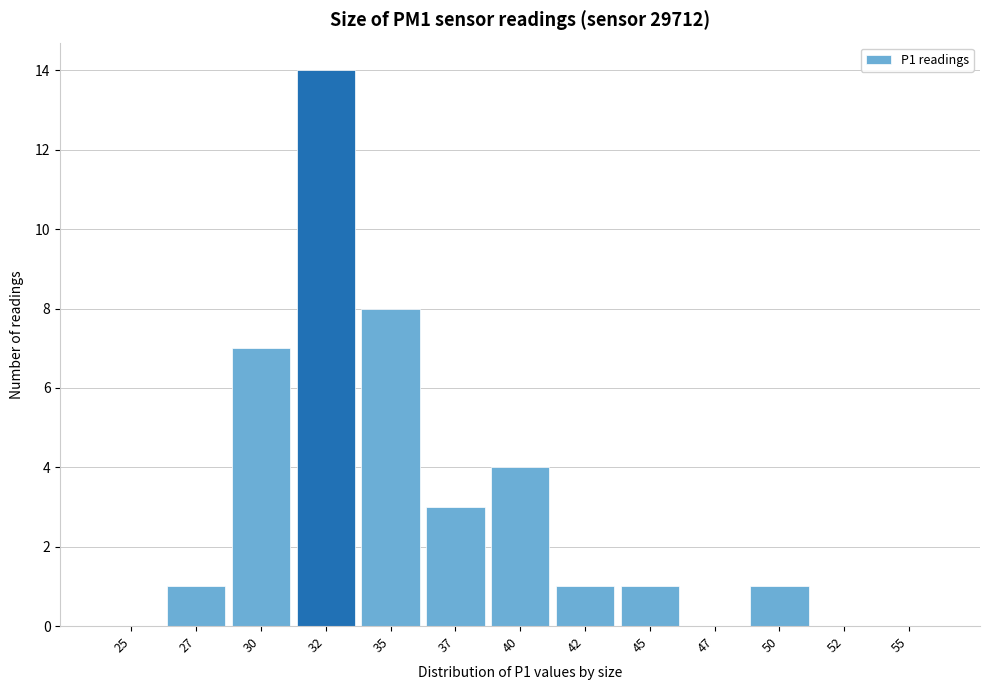

Reading left to right, extract all data points from this chart.

25=0	27=1	30=7	32=14	35=8	37=3	40=4	42=1	45=1	47=0	50=1	52=0	55=0